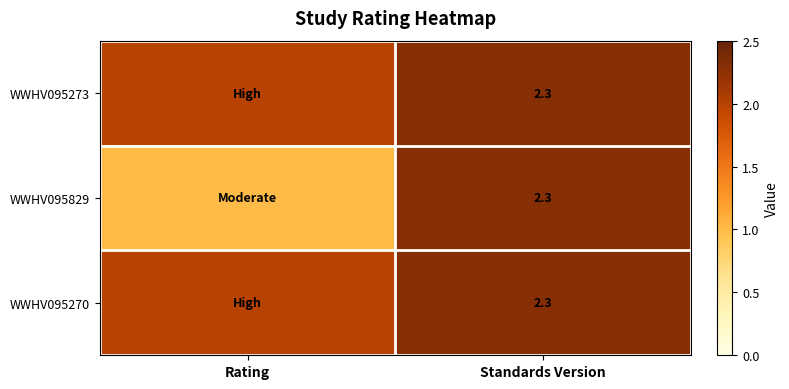

Which label corresponds to the largest value in the chart?

Standards Version